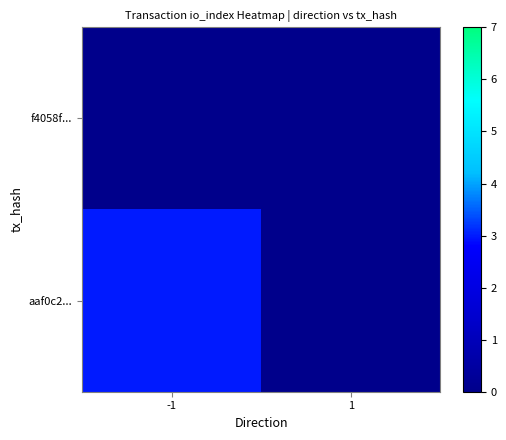

List the series in order of their peak value, lowest first.

f4058f..., aaf0c2...